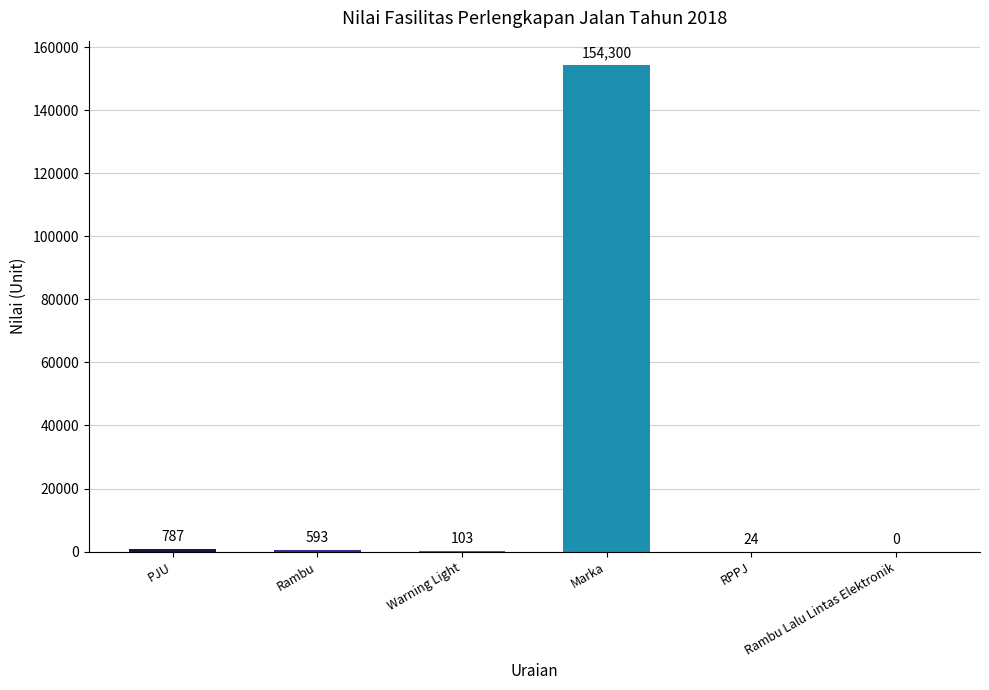

What is the sum of all values?

155807